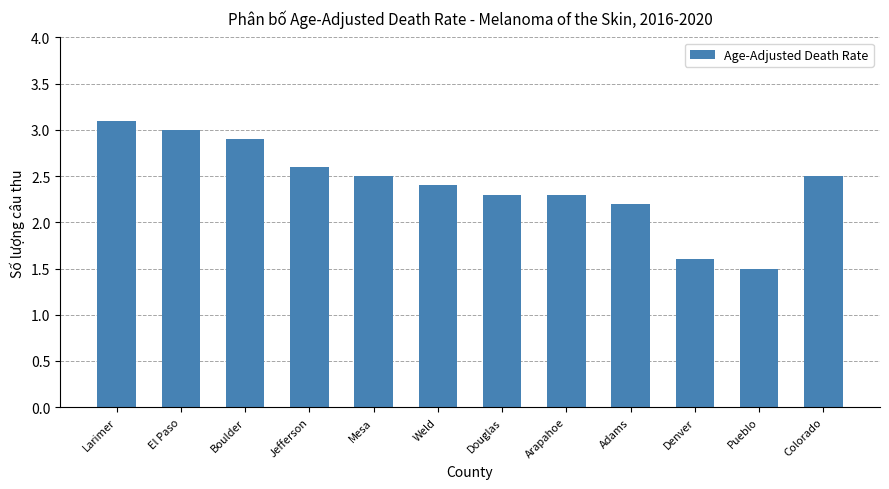

What is the label of the 5th bar from the left?

Mesa